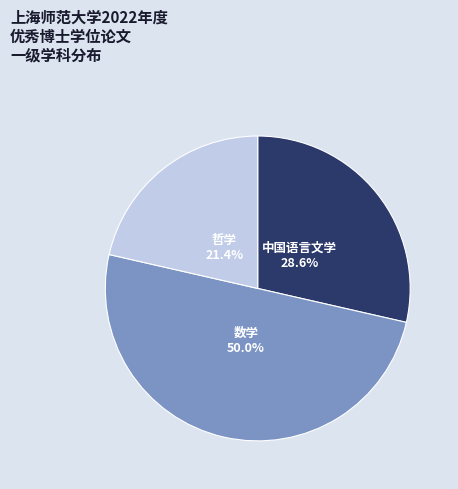

Is 中国语言文学 the majority of the pie?

No